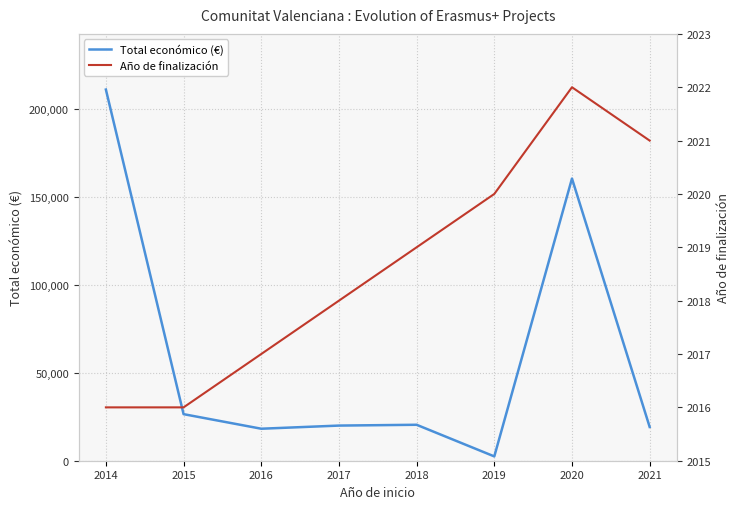

How many data points does each series have?

8